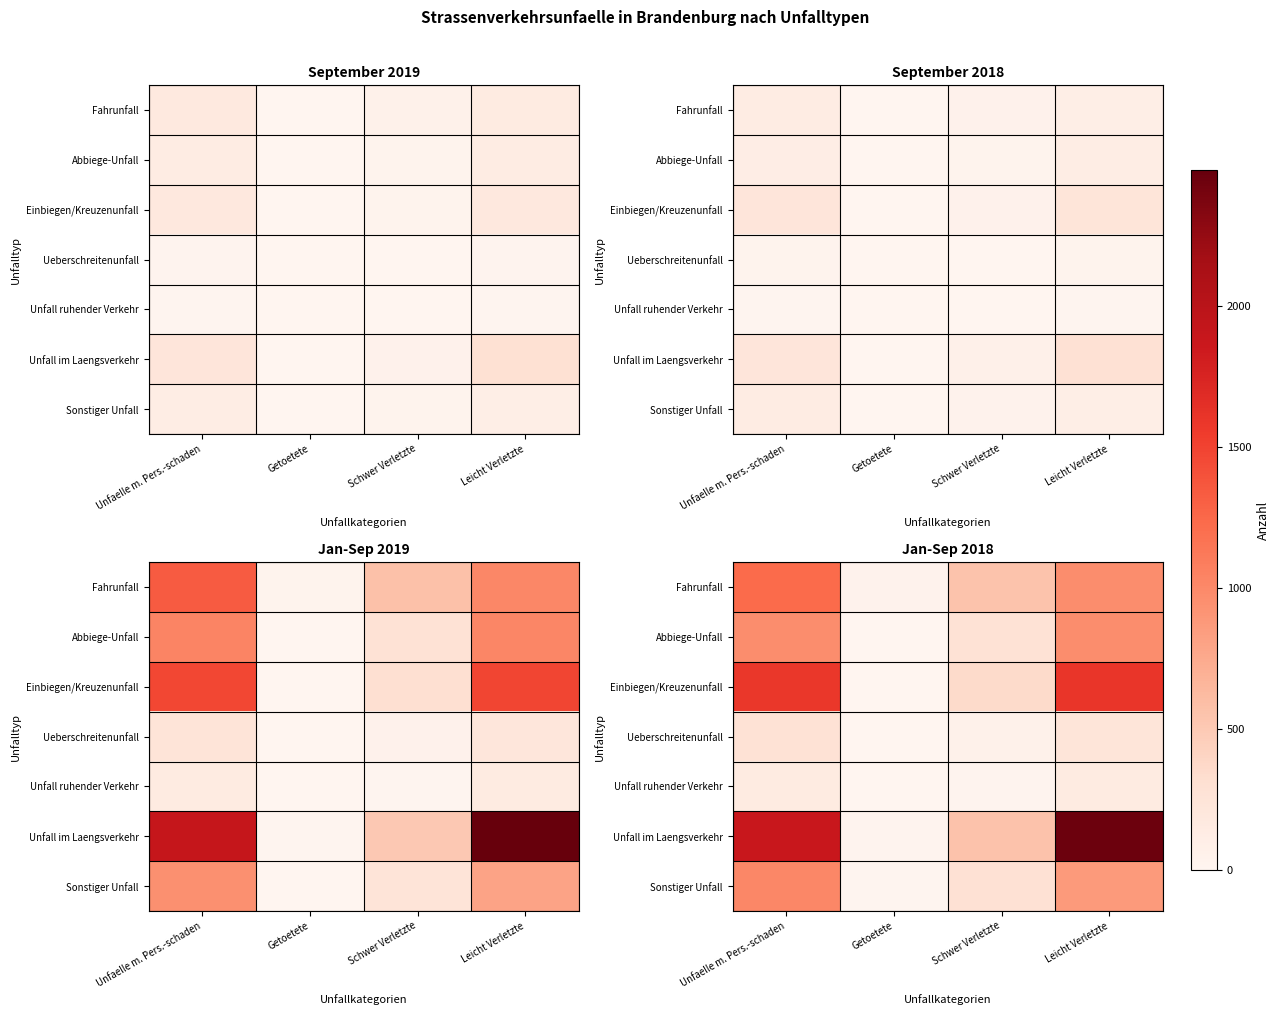

Rank the categories by Unfall ruhender Verkehr value from highest to lowest.

Leicht Verletzte, Unfaelle m. Pers.-schaden, Schwer Verletzte, Getoetete